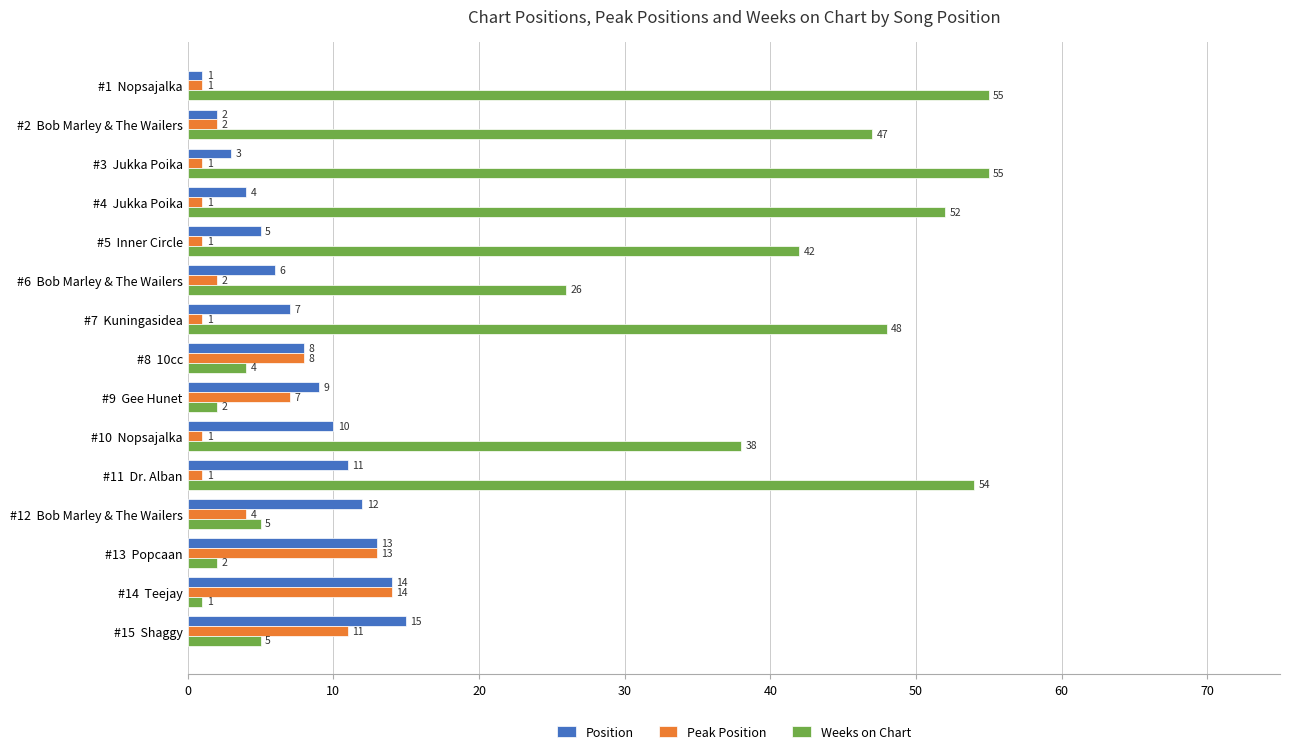

What is the difference between the maximum and second lowest values in the Peak Position series?

13